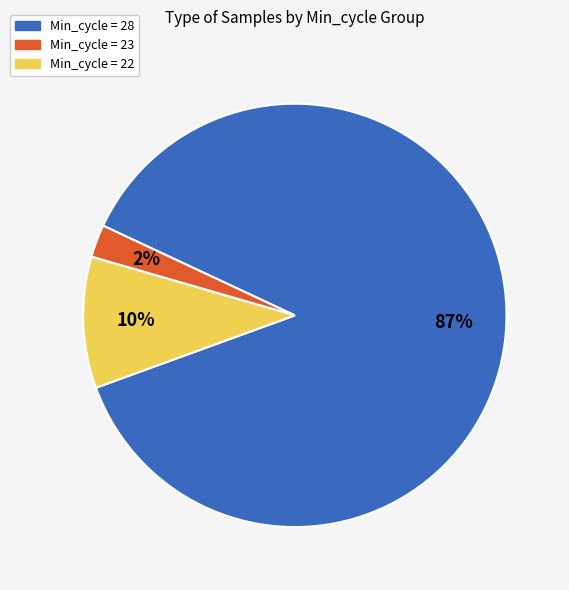

Does any single category account for the majority?

Yes